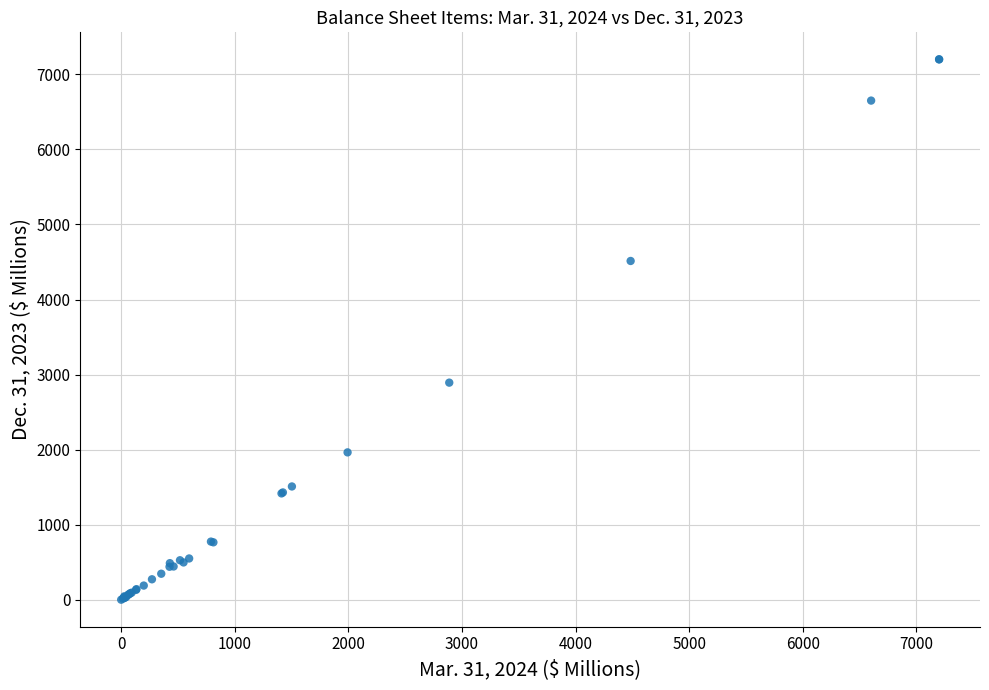

What Y value in the scatter plot is closest to 3600?

2892.5